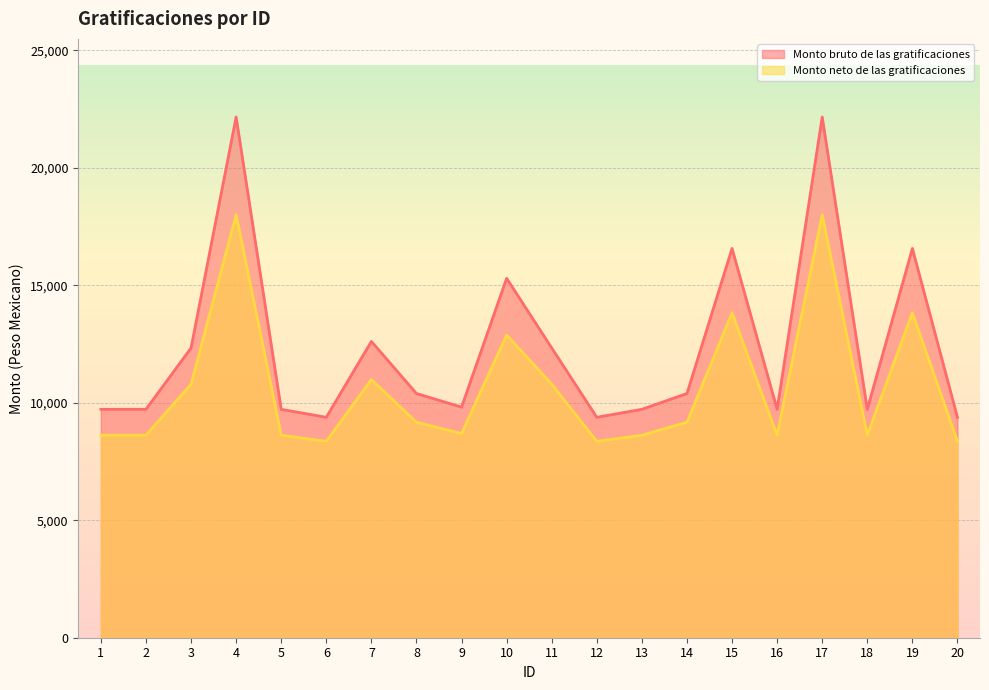

At which label does Monto neto de las gratificaciones first exceed 9171?

3